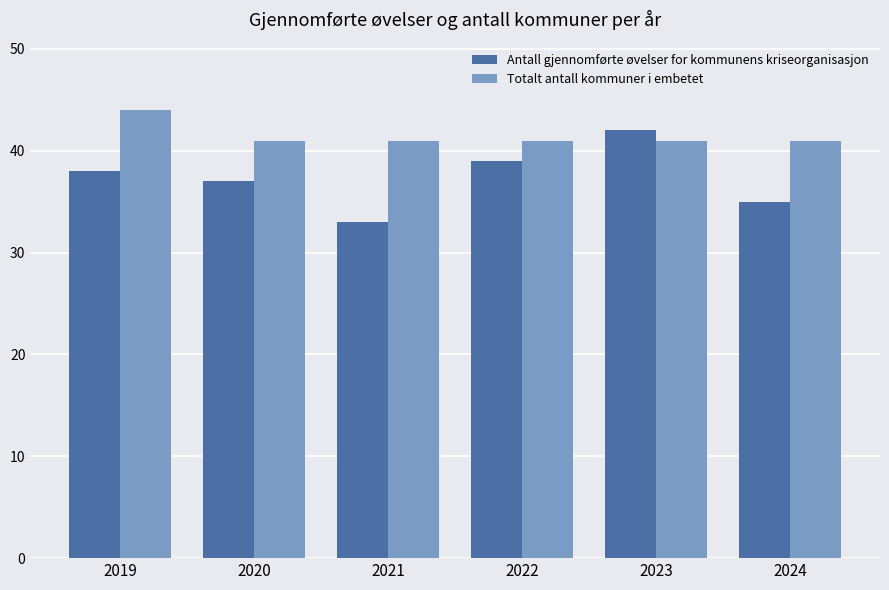

What are all the series names shown in the legend?

Antall gjennomførte øvelser for kommunens kriseorganisasjon, Totalt antall kommuner i embetet